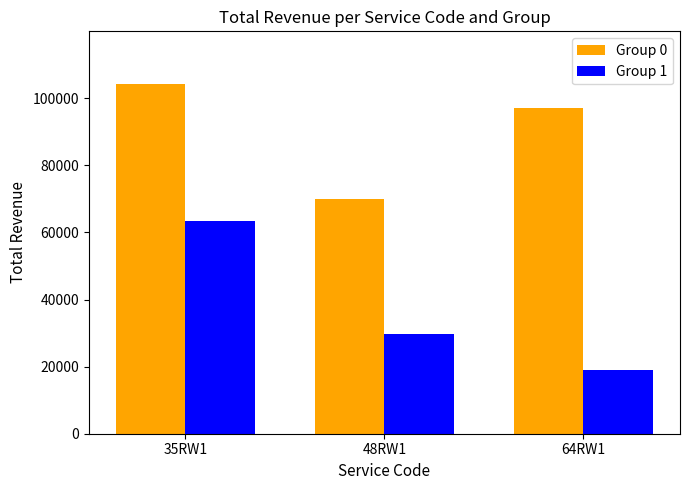

Is it true that Group 0 equals 96939.6 at 64RW1?

True